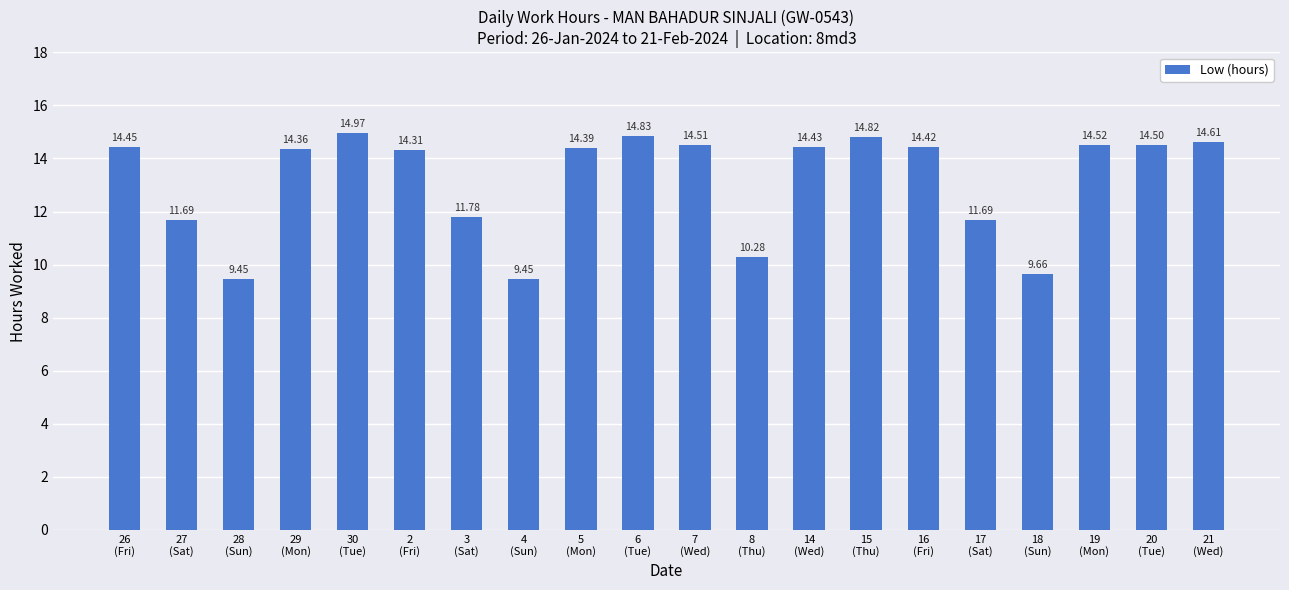

What is the maximum value shown in the chart?

15.0